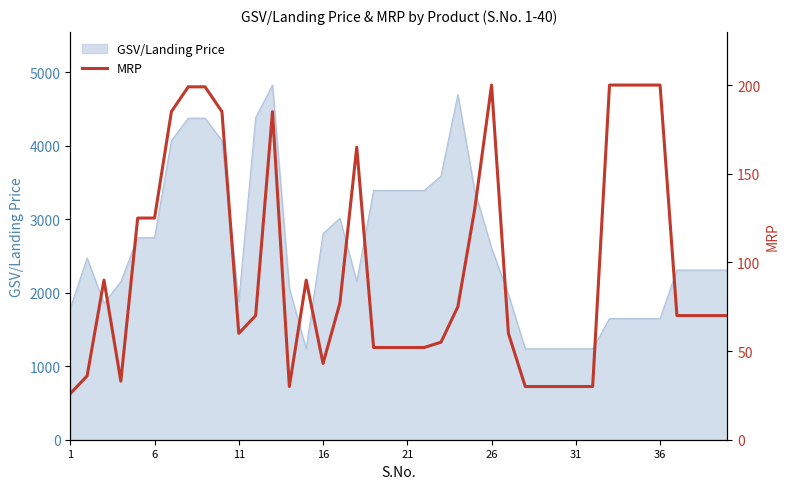

What is the greatest value displayed?

200